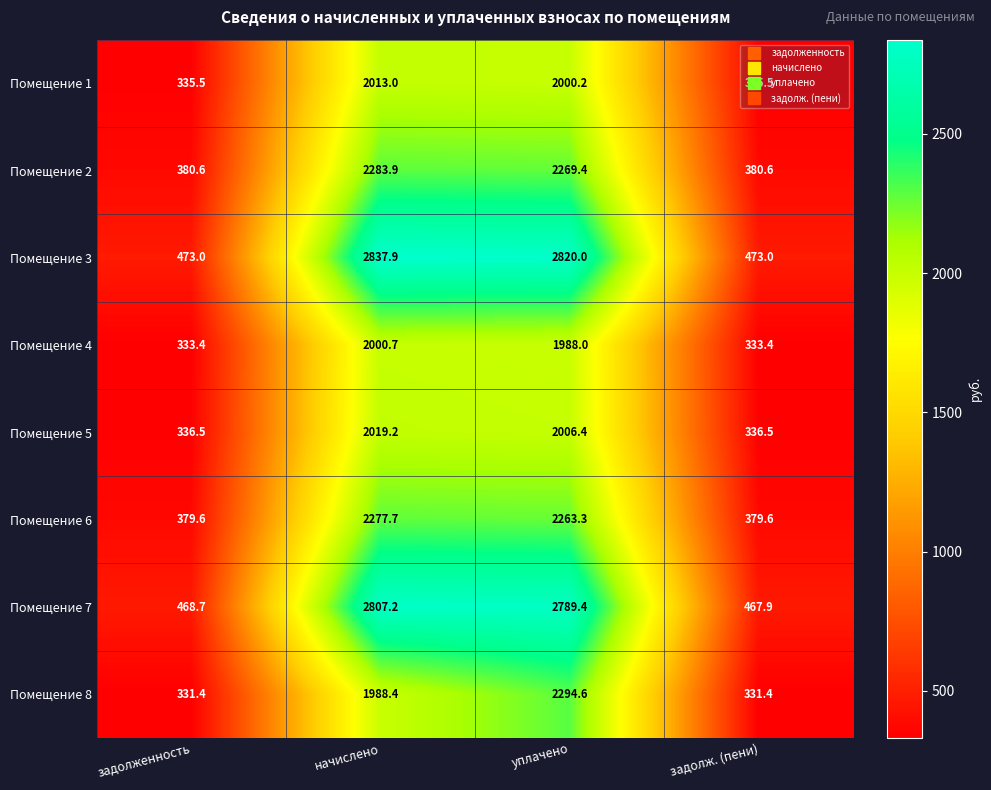

What is the minimum value for Помещение 5?

336.5